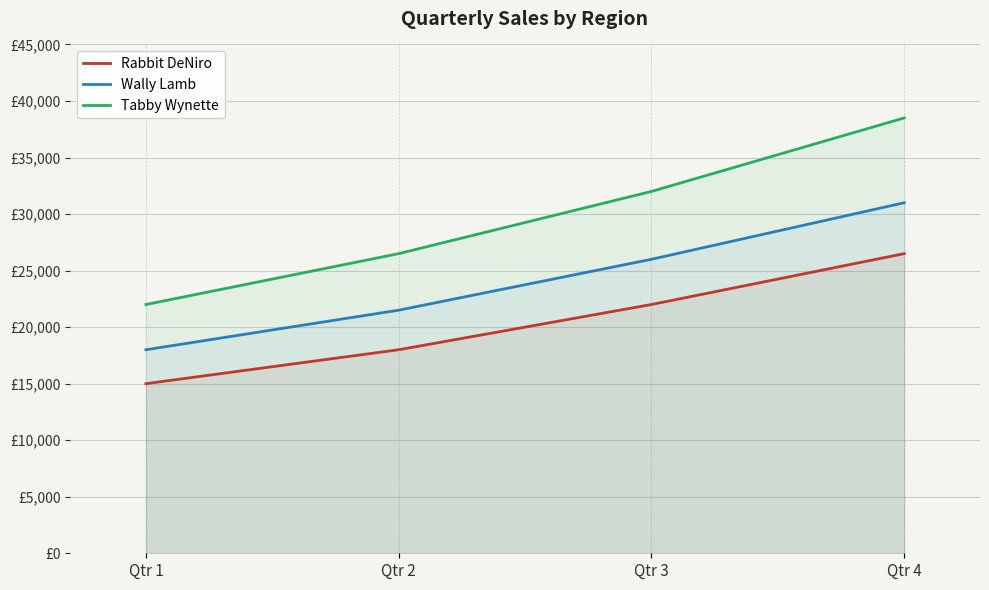

Is it true that Wally Lamb equals 27910 at Qtr 1?

False